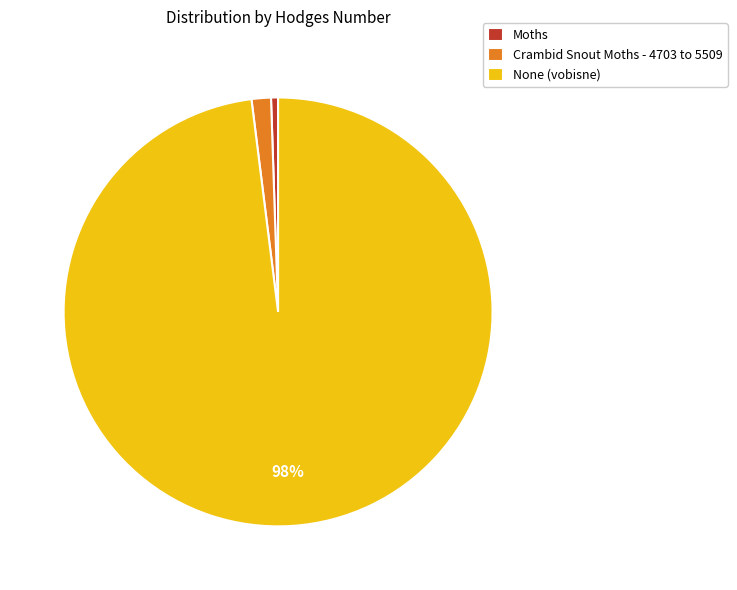

True or false: None (vobisne) accounts for 98% of the total.

True